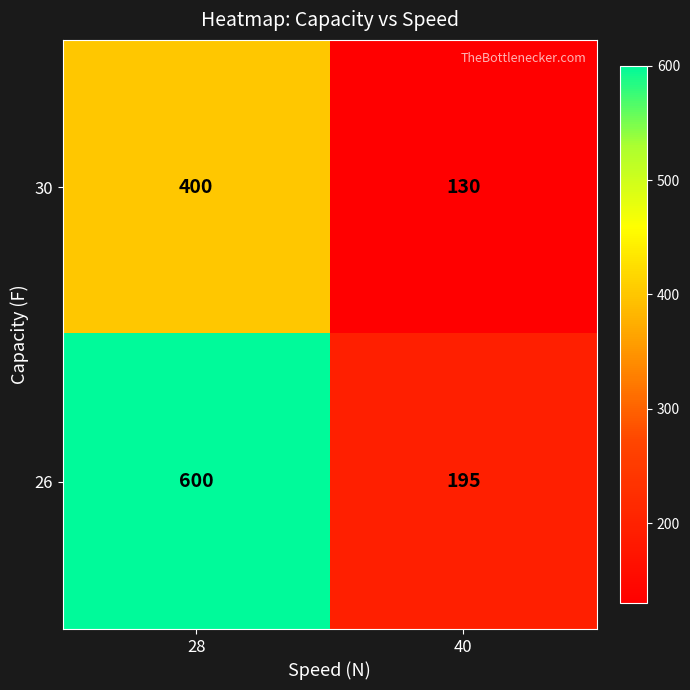

At how many categories does at least one series exceed 340?

1